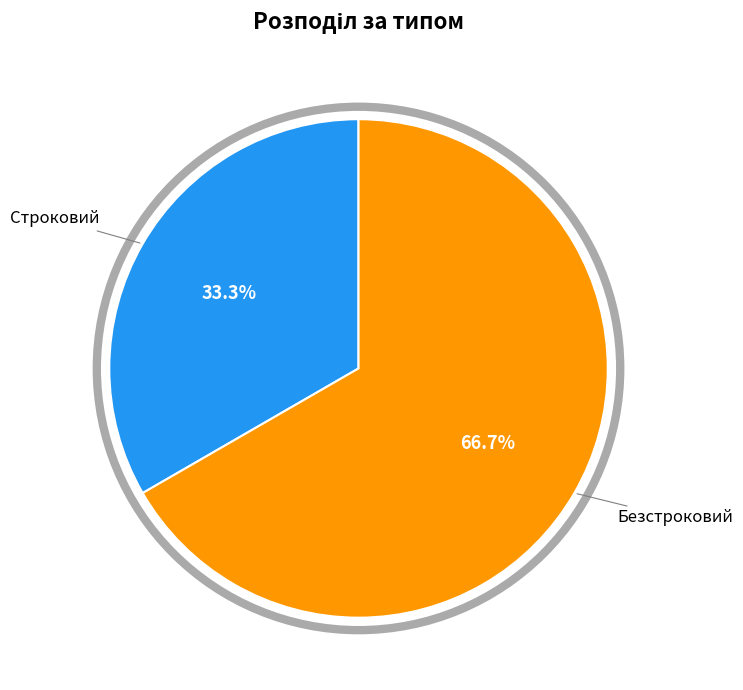

Count the number of slices in the pie.

2